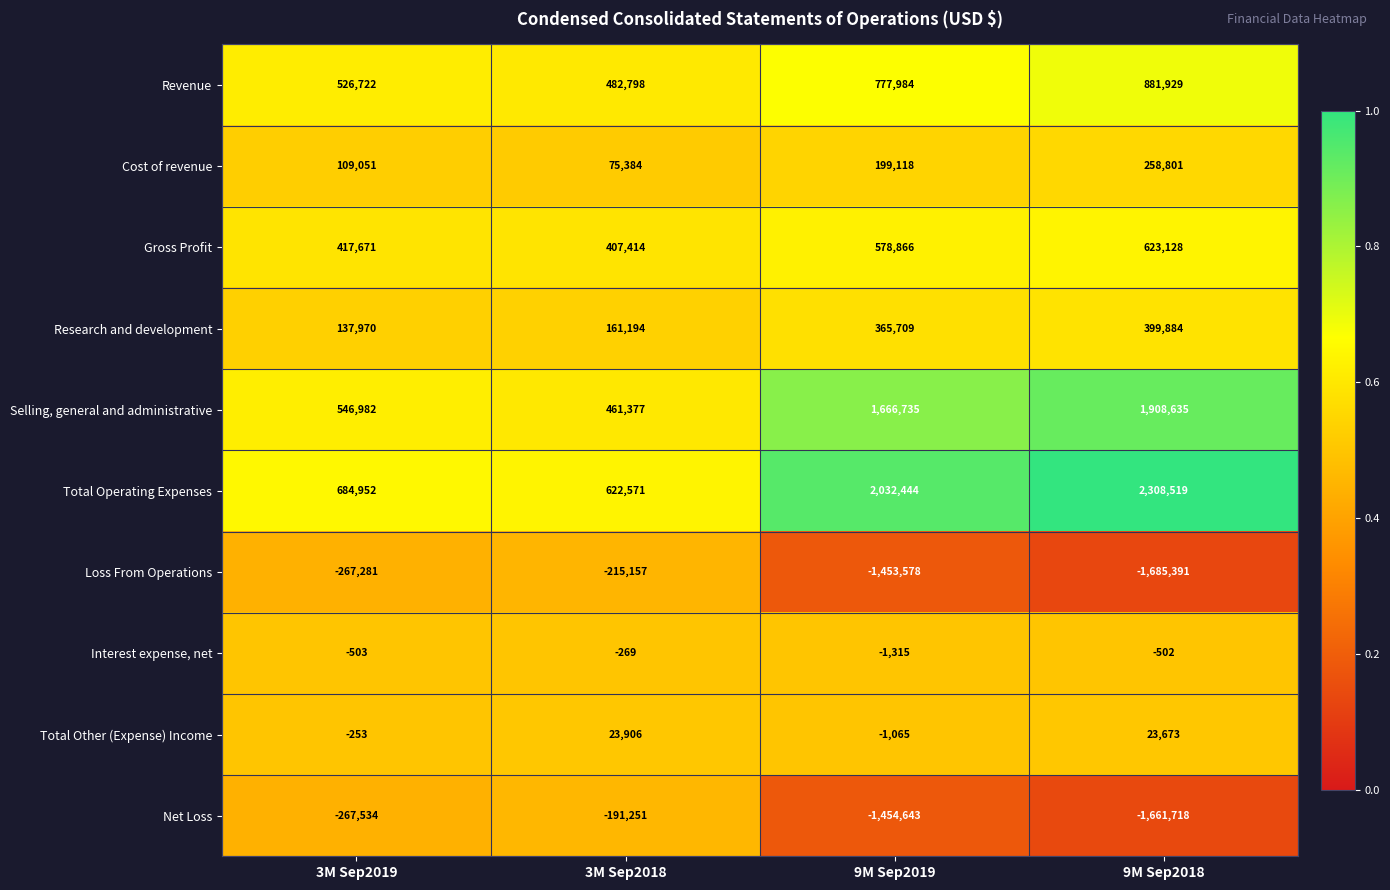

At how many categories does at least one series exceed 0?

4